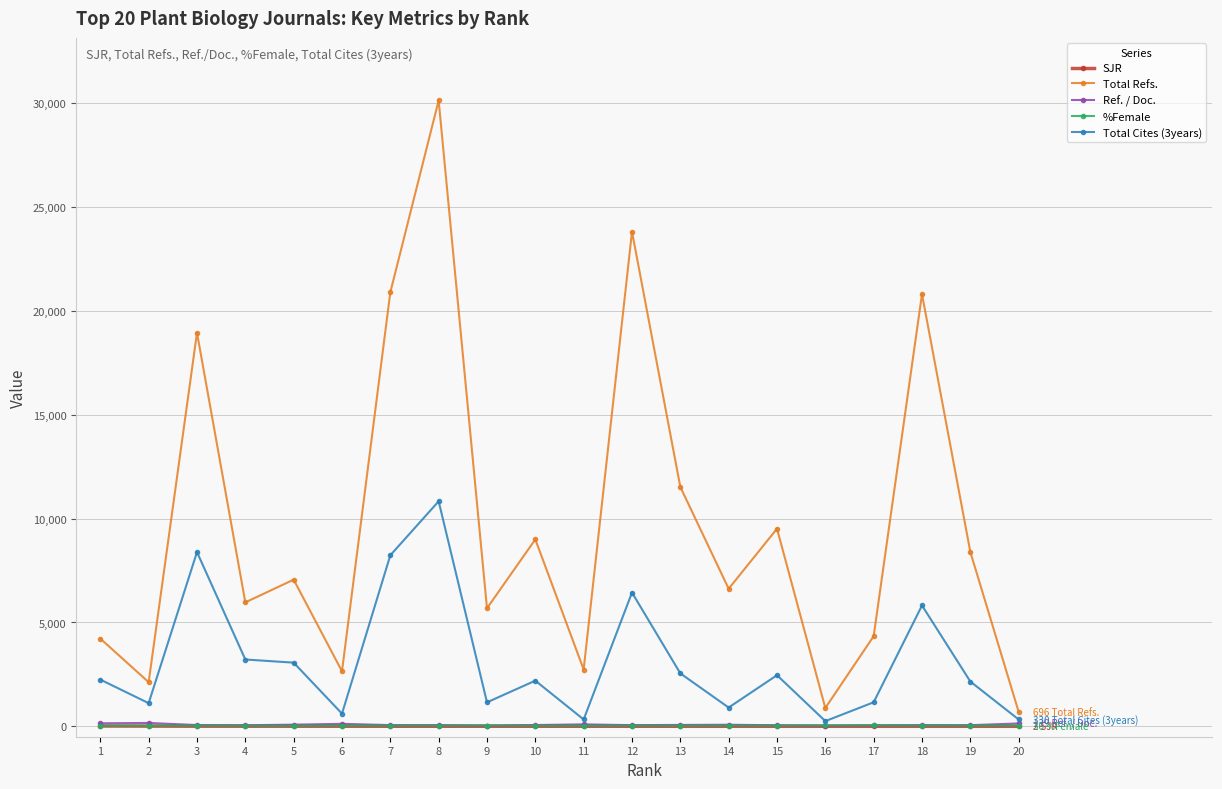

Which series has the largest total across all categories?

Total Refs.